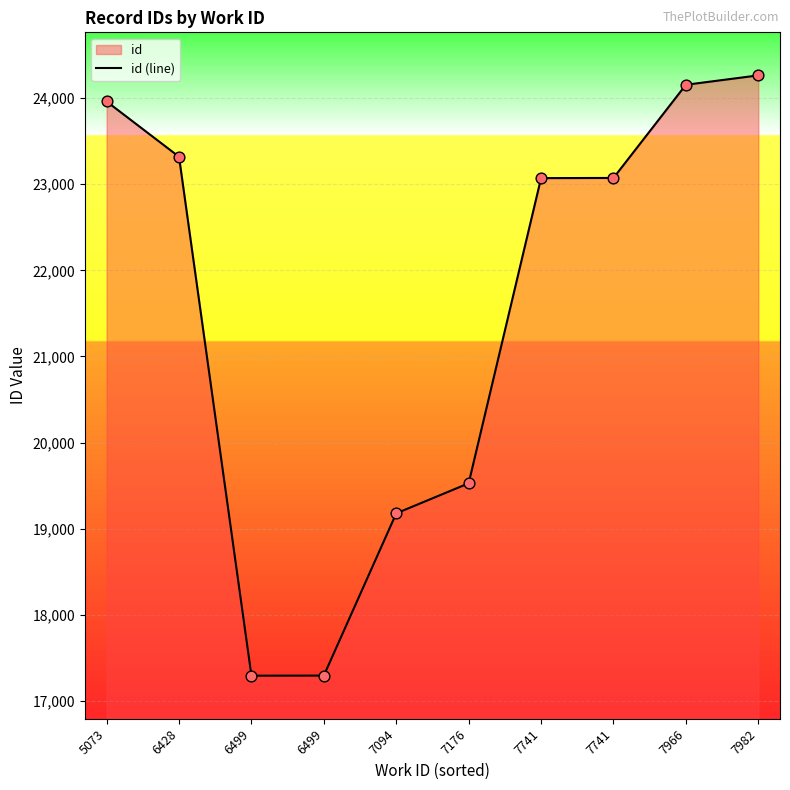

Which has a higher value, 7741 or 6499?

7741